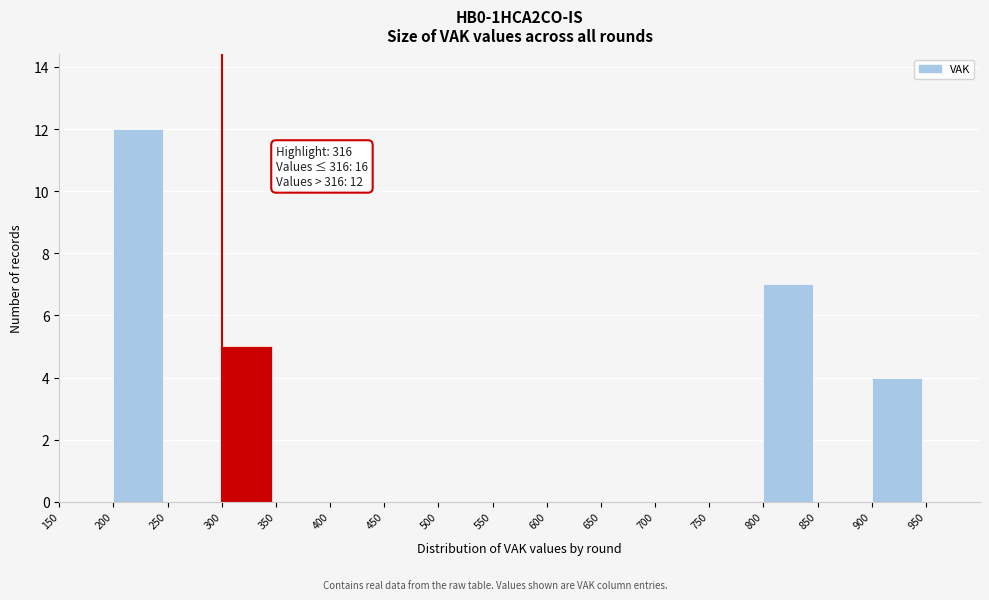

Over which range of the x-axis is the bar tallest?

200 to 250